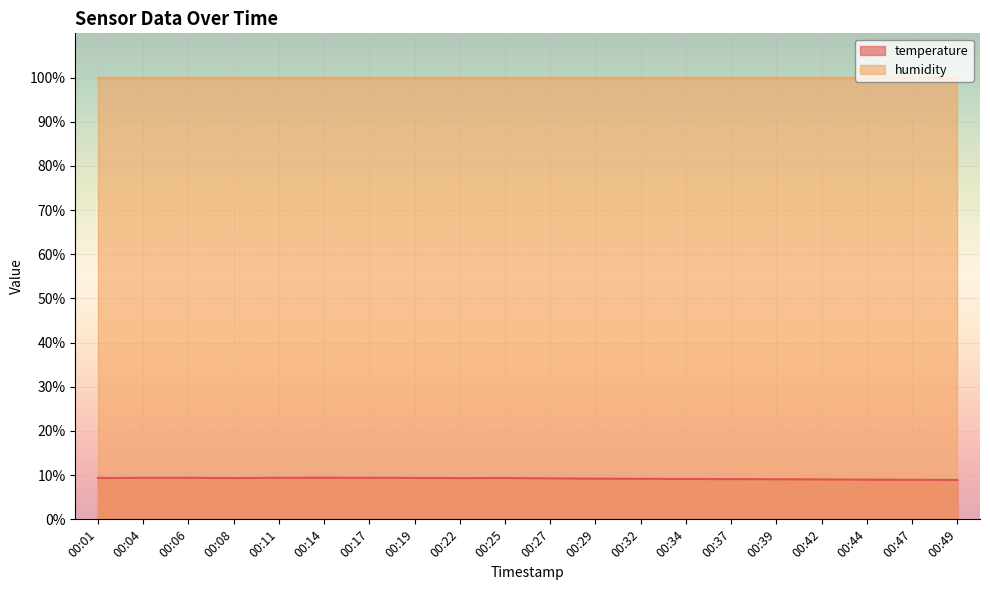

Does the chart display data point markers on the line(s)?

No